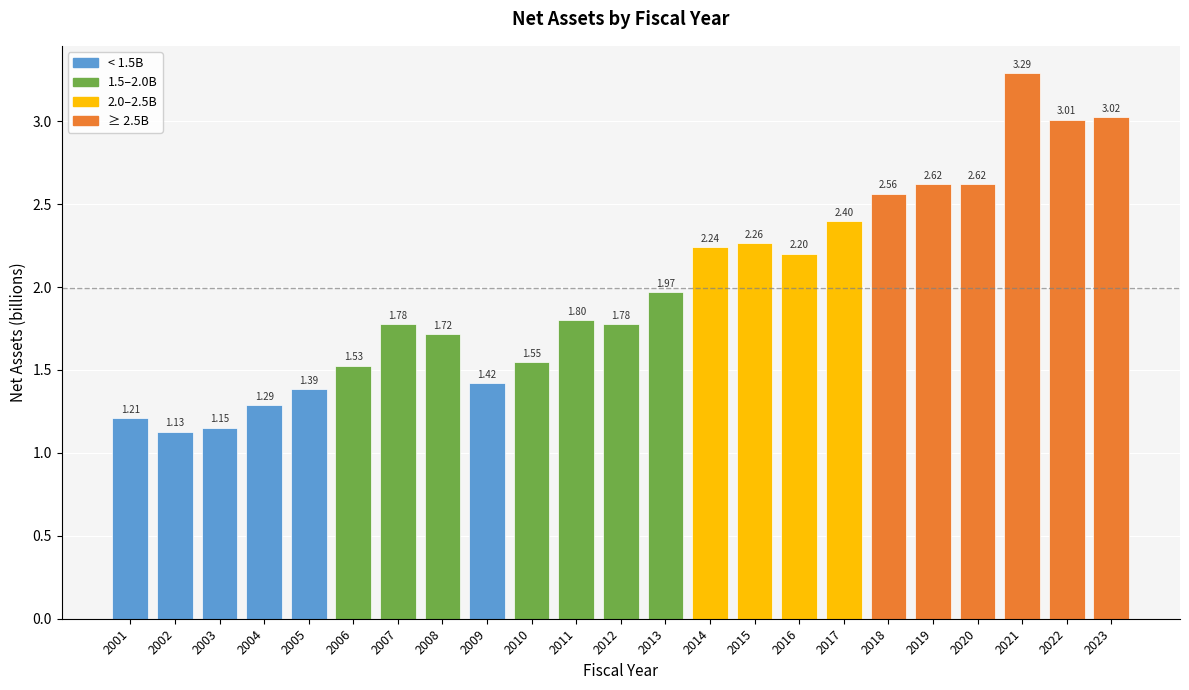

What is the ratio of the value at 2022 to the value at 2023?

1.0